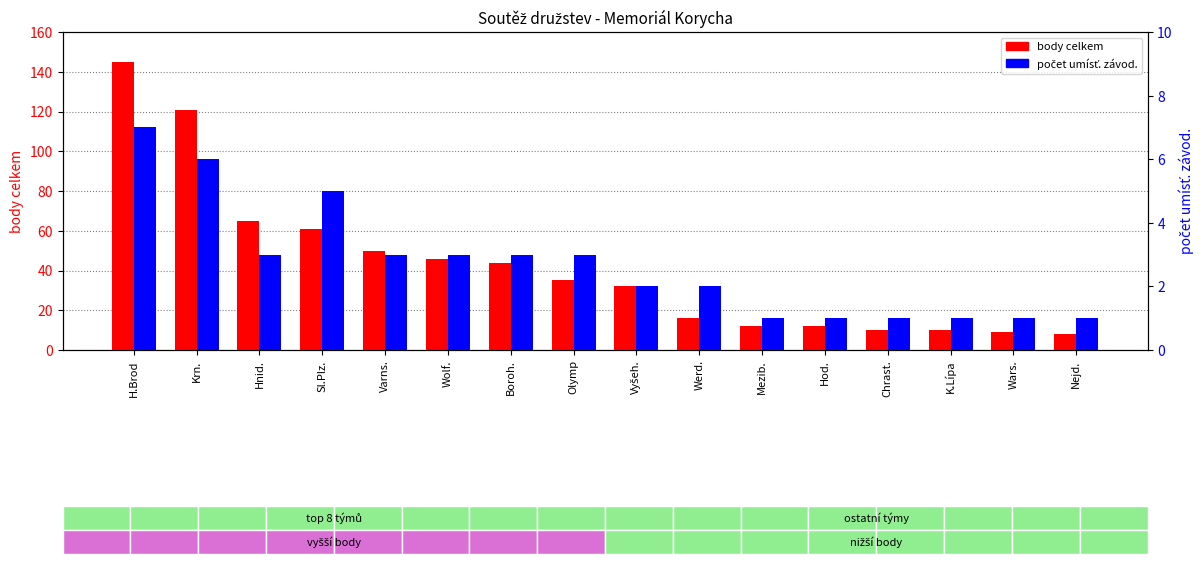

What is the label of the 1st bar from the left?

H.Brod